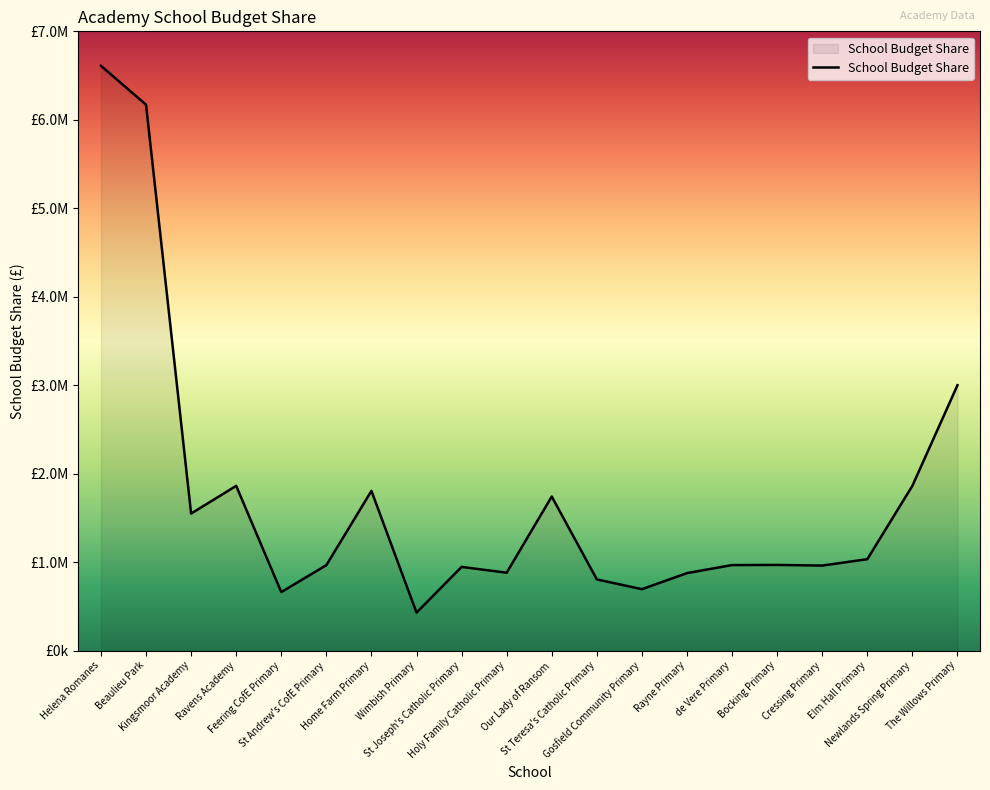

Between Home Farm Primary and Feering CofE Primary, which is larger?

Home Farm Primary